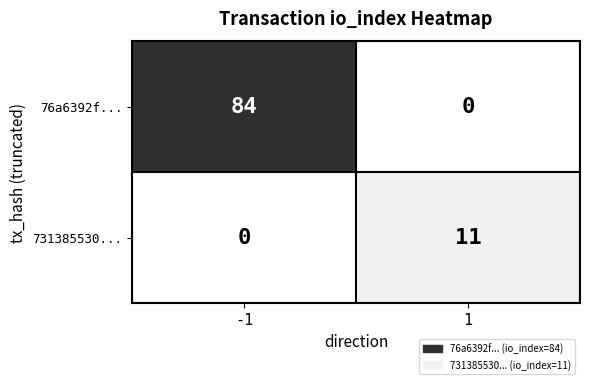

True or false: 731385530... has a value of 6 at 1.

False